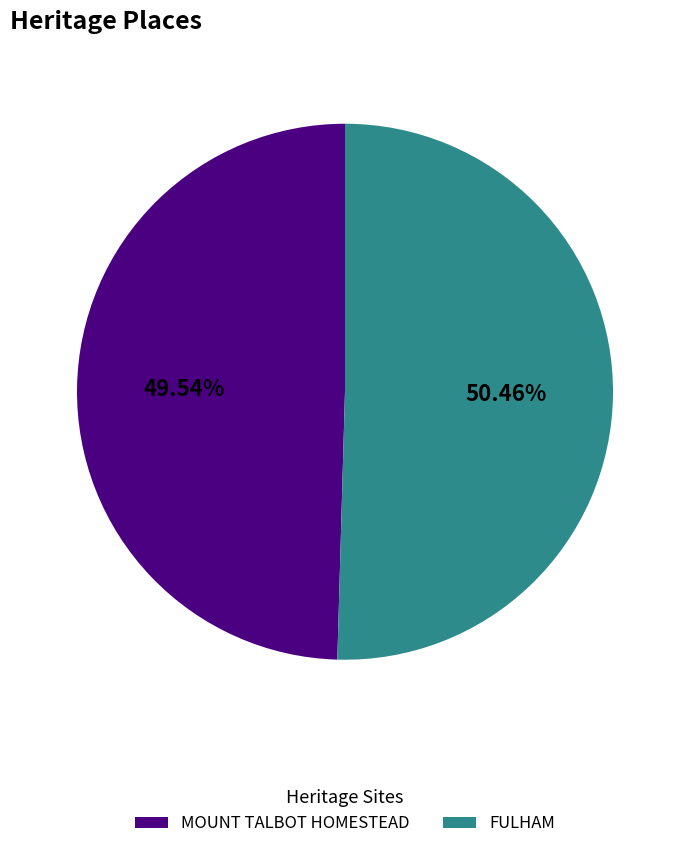

What is the ratio of the value at FULHAM to the value at MOUNT TALBOT HOMESTEAD?

1.0